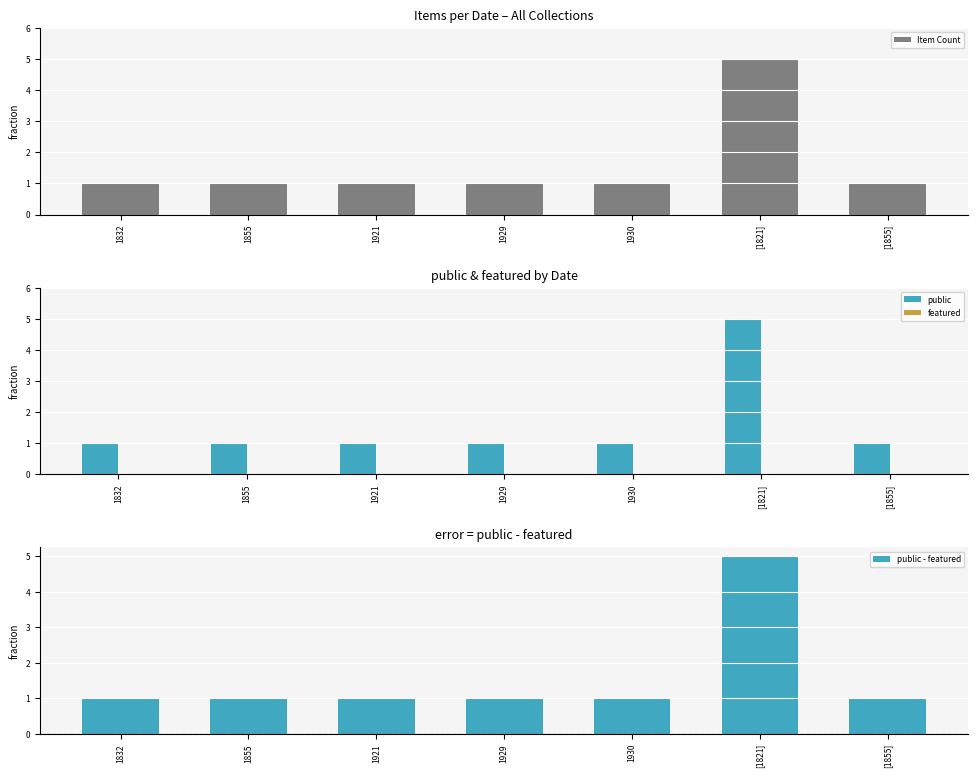

What is the total value across all series at 1832?

3